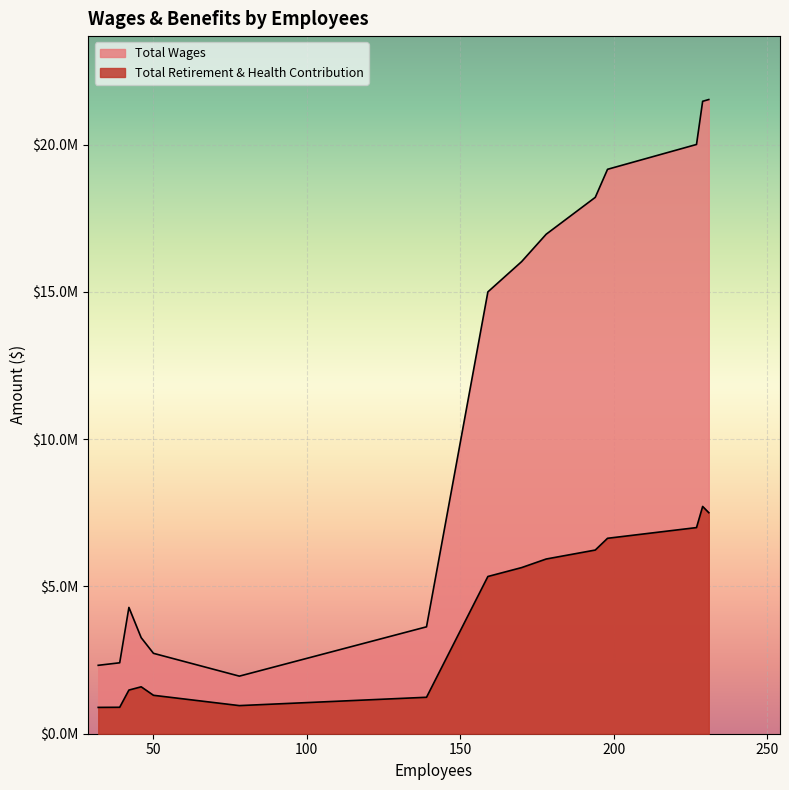

Which series has the largest total across all categories?

Total Wages